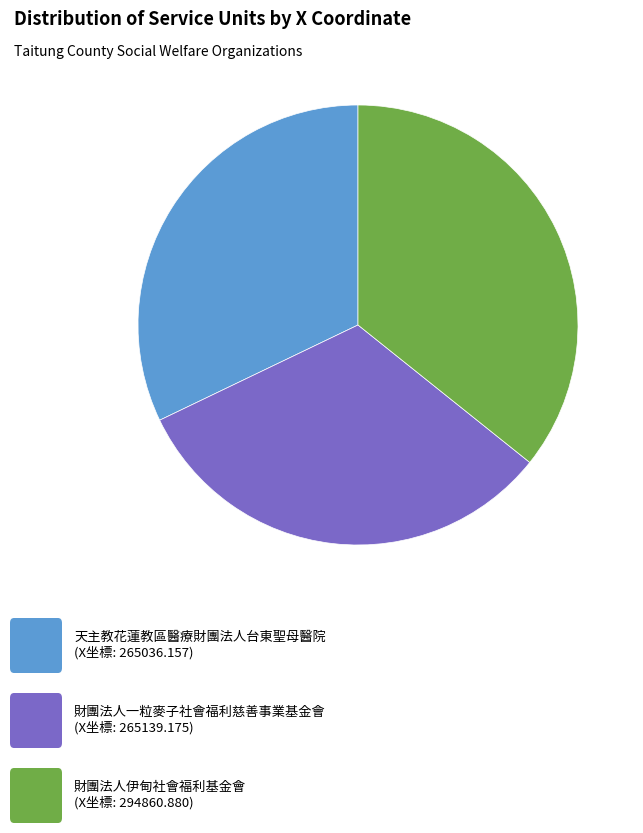

Is there any slice that represents more than half of the pie?

No